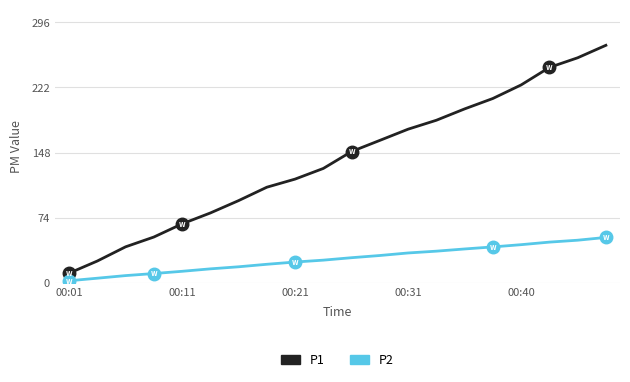

Which series has the largest total across all categories?

P1